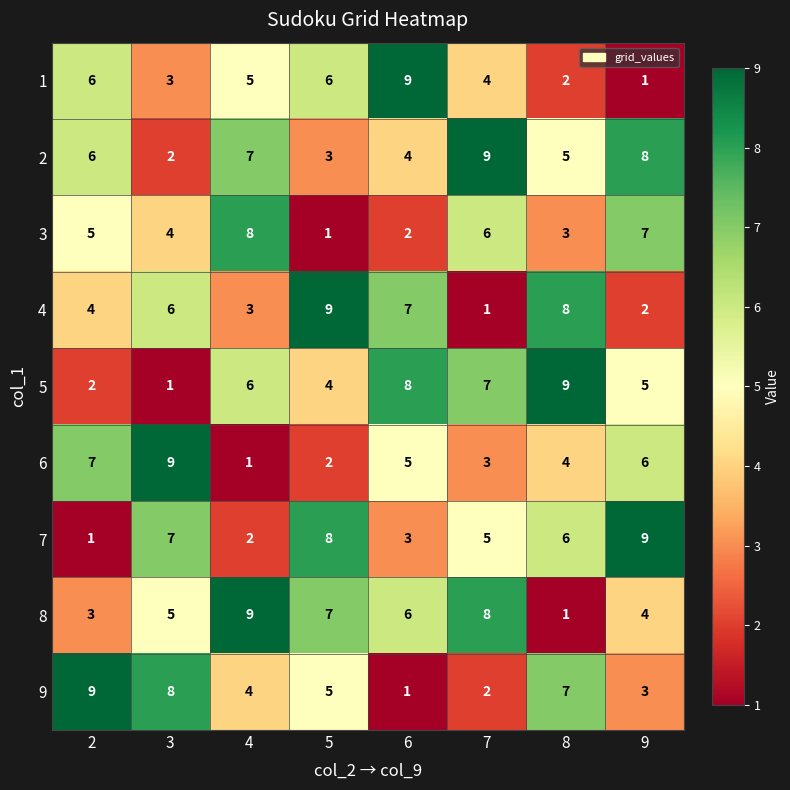

Count the number of categories in the chart.

8